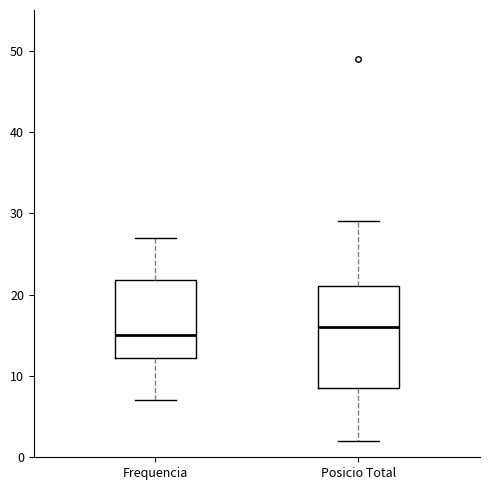

Reading left to right, transcribe this box plot: for each box, give where its median line is, the range the box spans, and where its two whiskers end, as read against the y-axis. The values are not printed on the chart, so give them approximately, as read against the axis.

Frequencia: median 15, box 12 to 22, whiskers 7 to 27
Posicio Total: median 16, box 9 to 21, whiskers 2 to 29